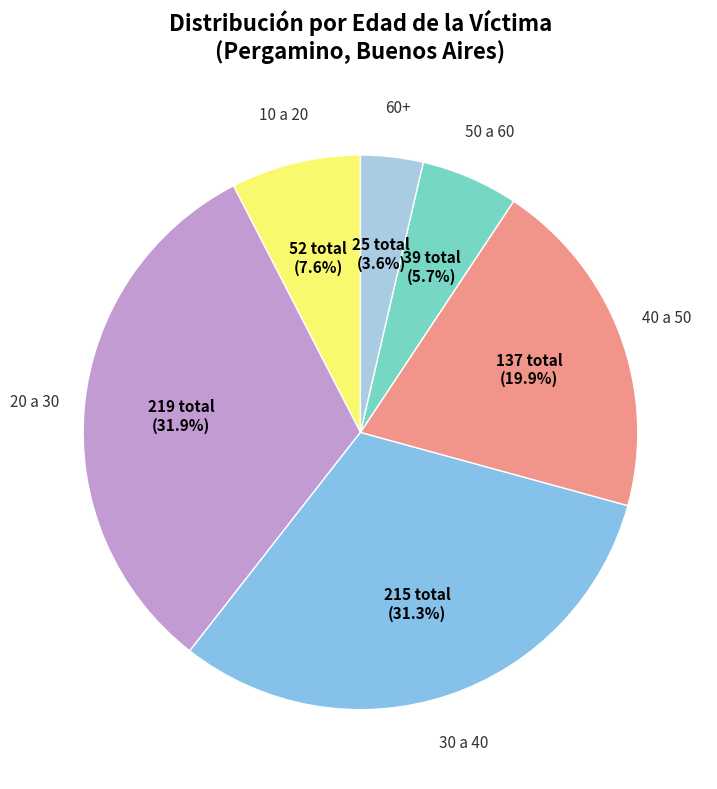

Rank the categories by value from lowest to highest.

60+, 50 a 60, 10 a 20, 40 a 50, 30 a 40, 20 a 30